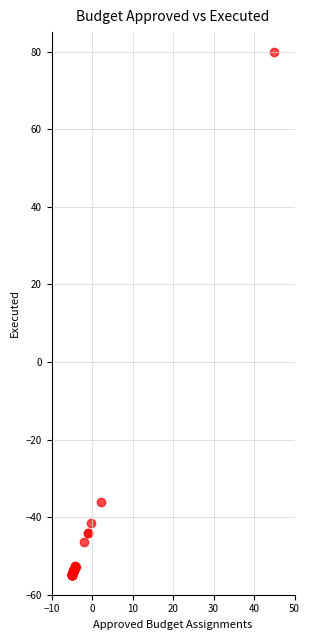

What Y value in the scatter plot is closest to 12?

-36.0